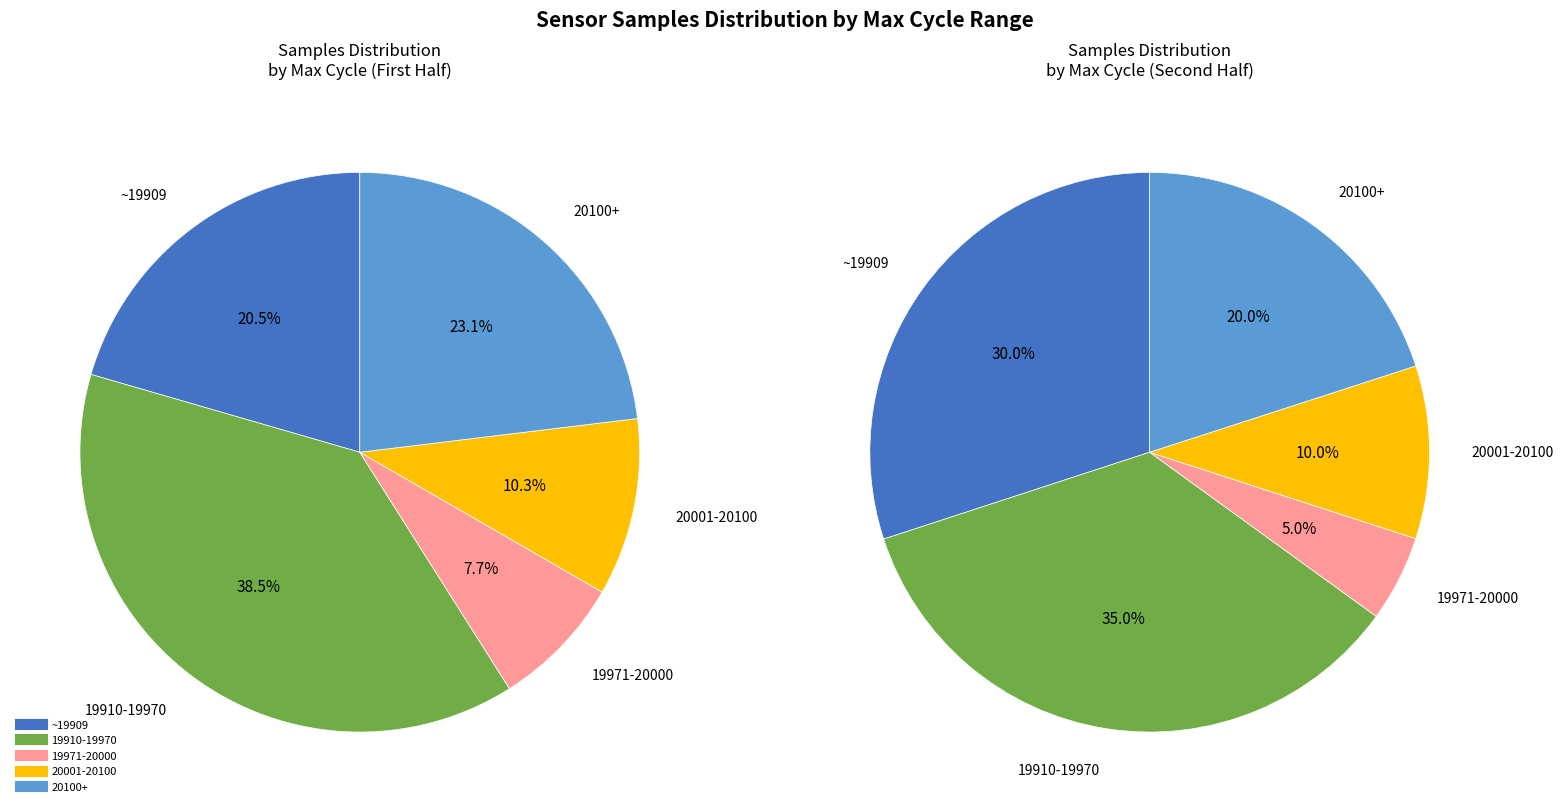

Does any single category account for the majority?

No